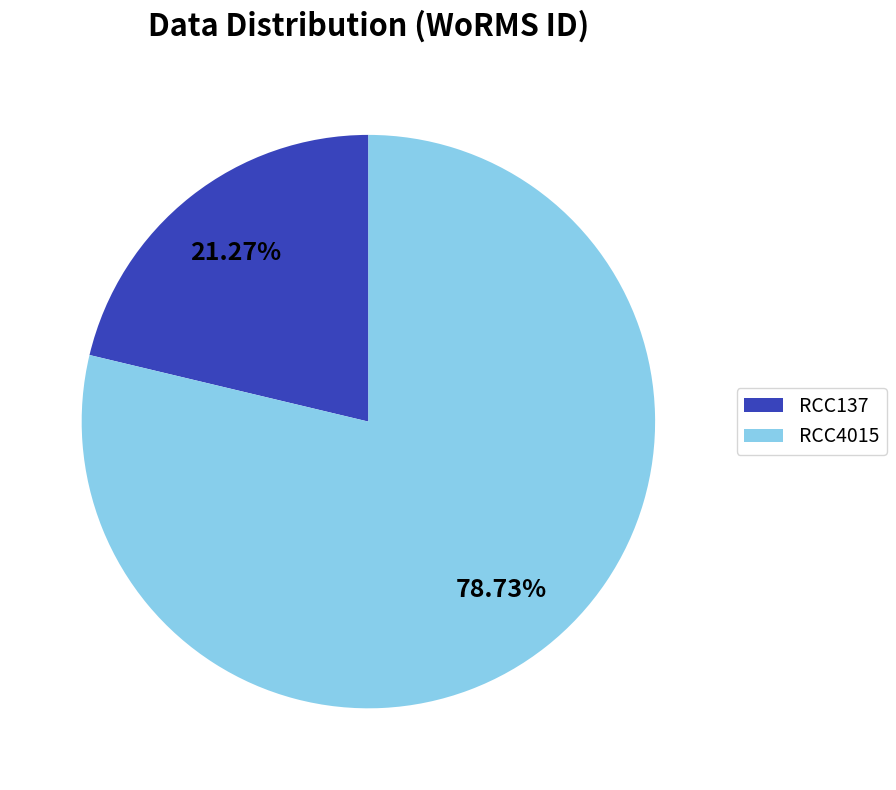

Does RCC137 represent more than half of the total?

No